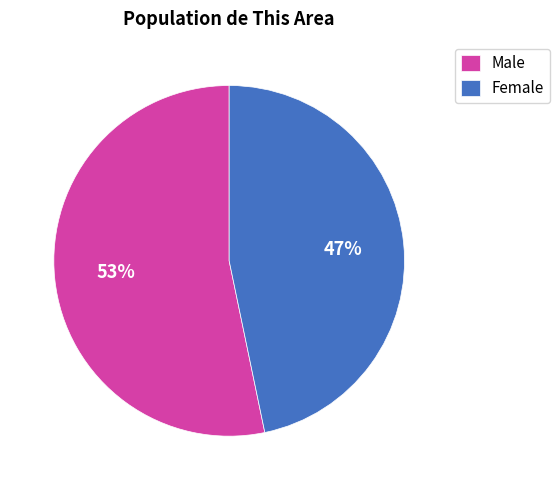

Is it true that Female is 47% of the pie?

True